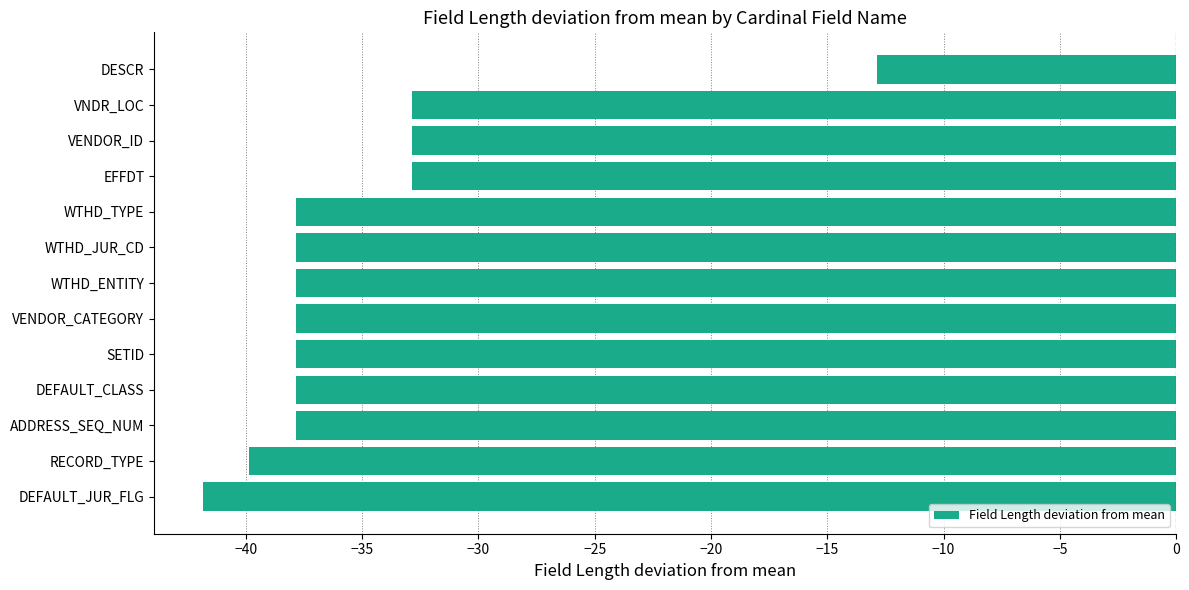

What is the change in value from WTHD_ENTITY to DESCR?

+25.0